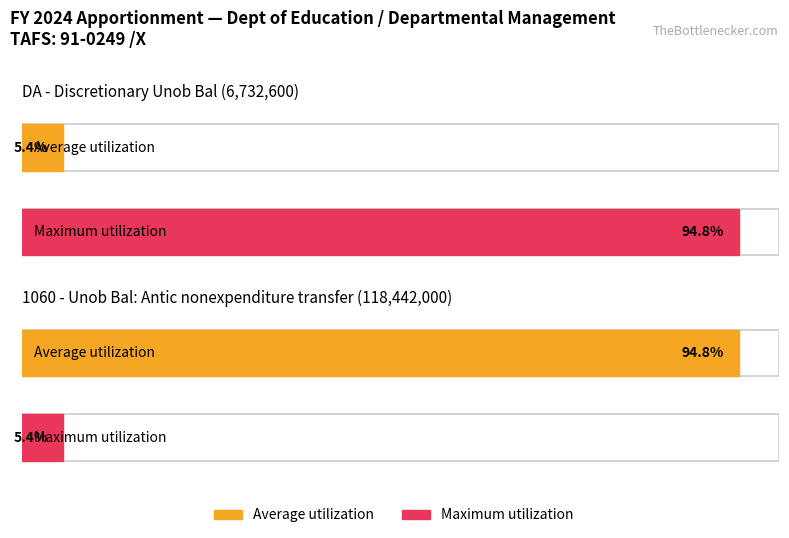

What is the greatest value displayed?

118442000